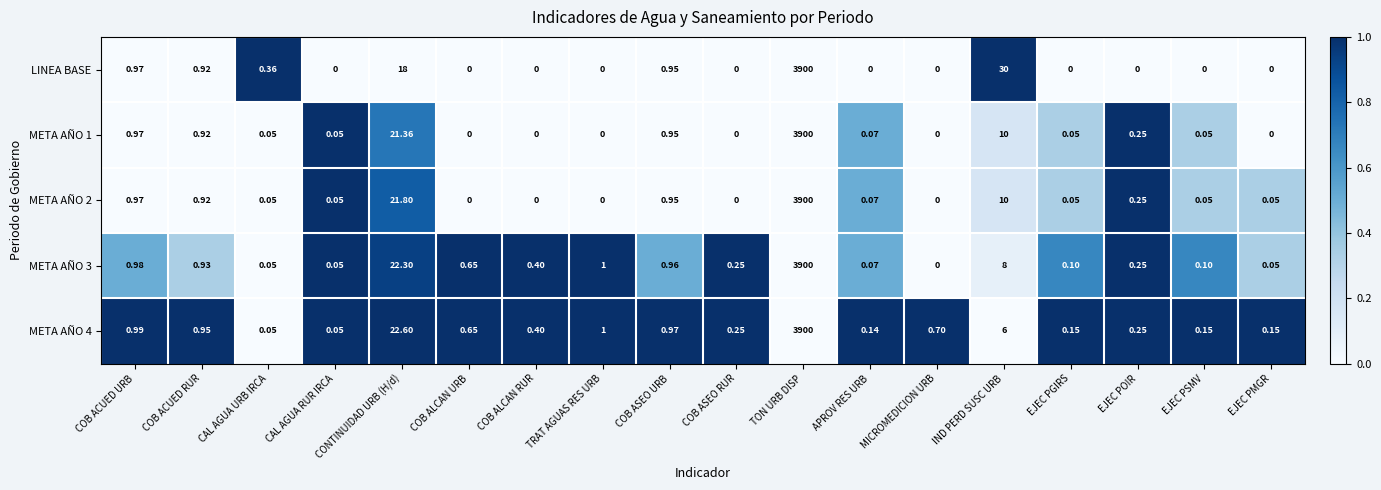

Which series has the largest total across all categories?

LINEA BASE